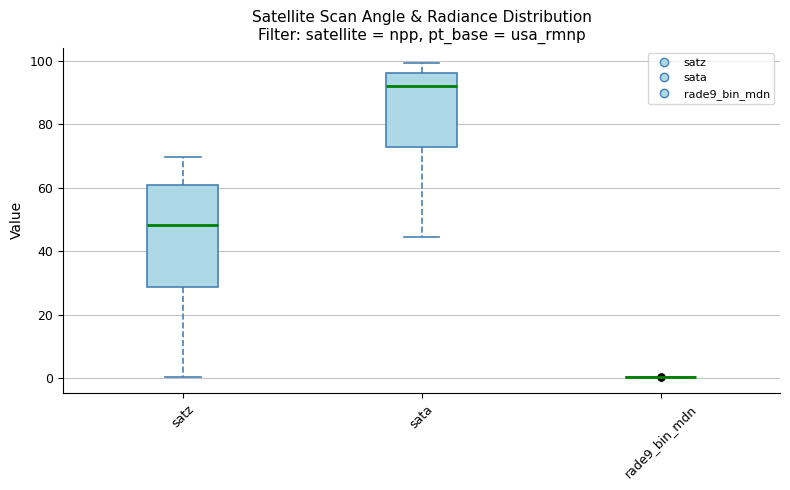

Where does the lower whisker of the box for sata end on the y-axis? The values are not printed on the chart, so give them approximately, as read against the axis.

44